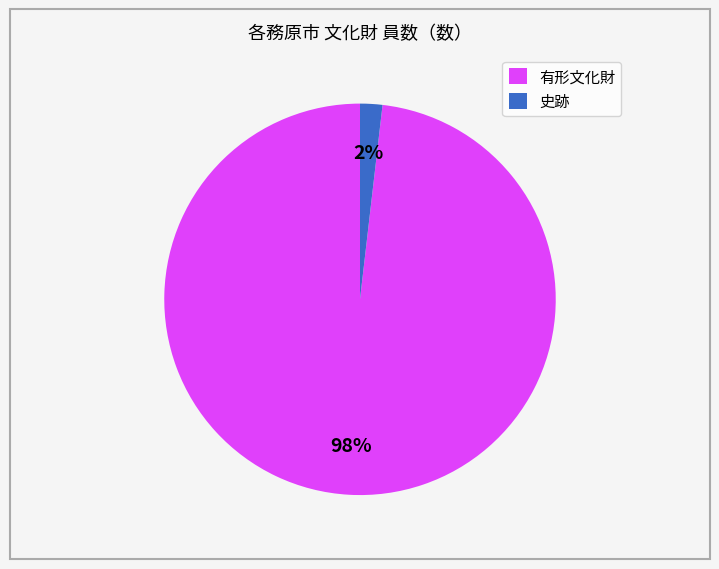

Combined, do 史跡 and 有形文化財 account for over 50%?

Yes